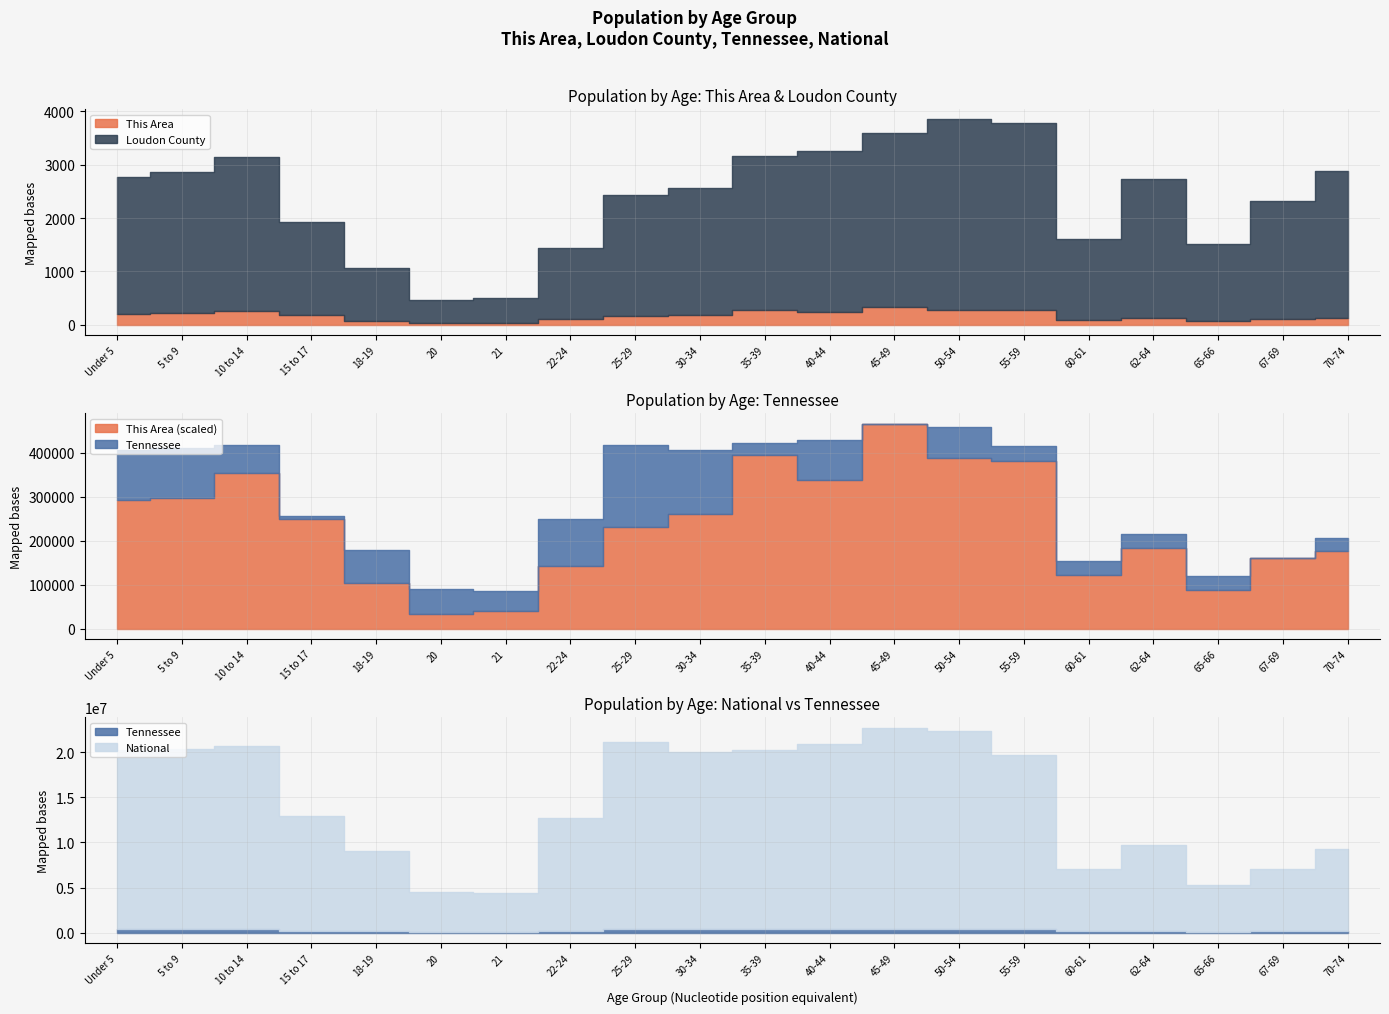

What is the lowest value of the This Area series?

24